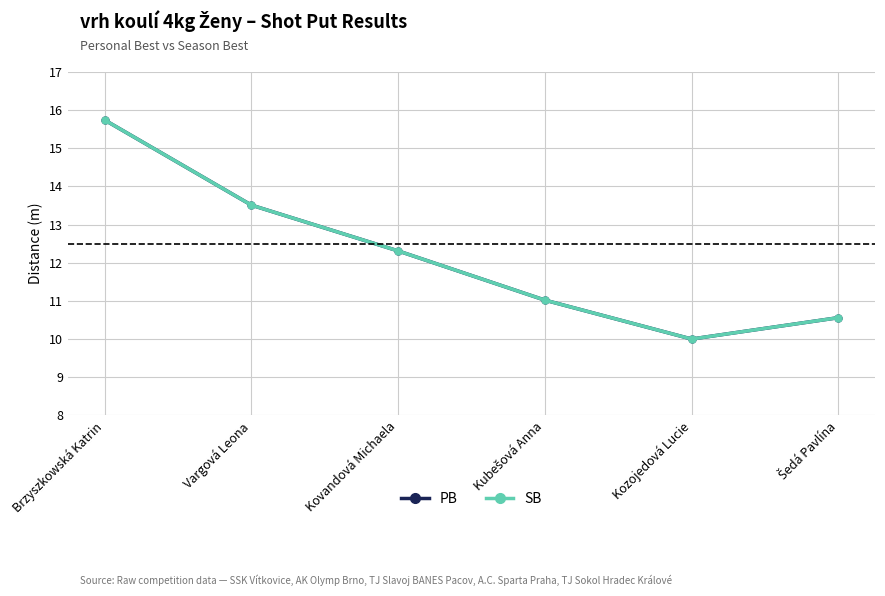

Is this an area chart (filled region under the line)?

No